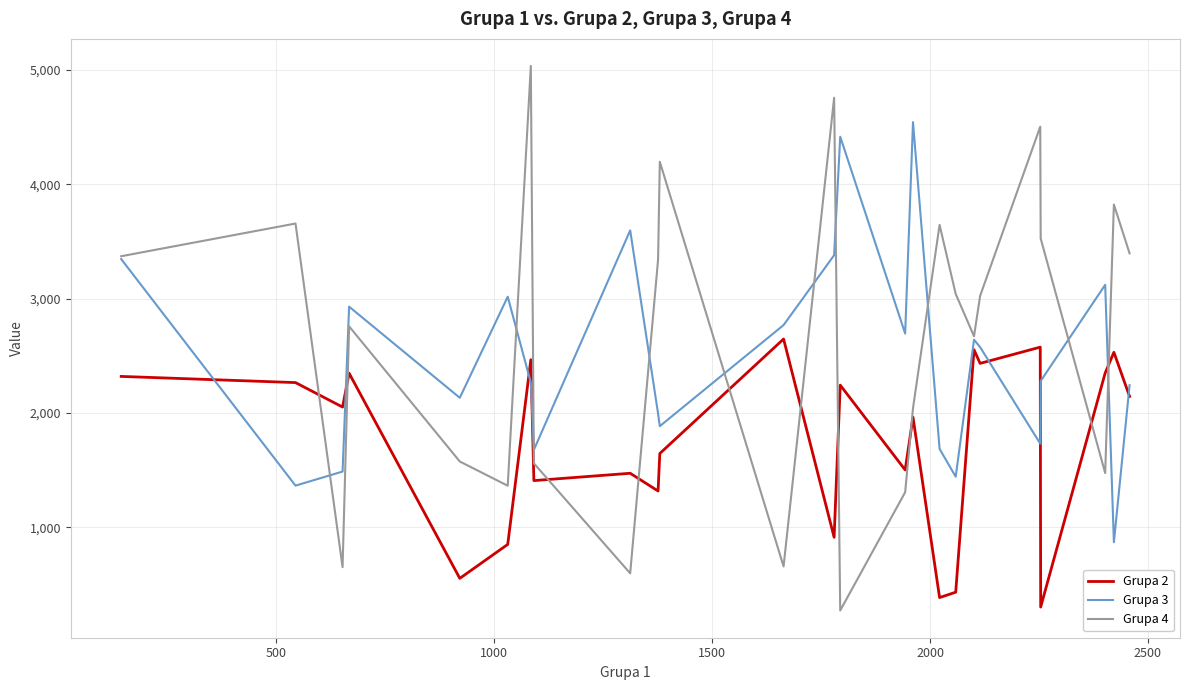

Which series has the largest range (max minus min)?

Grupa 4